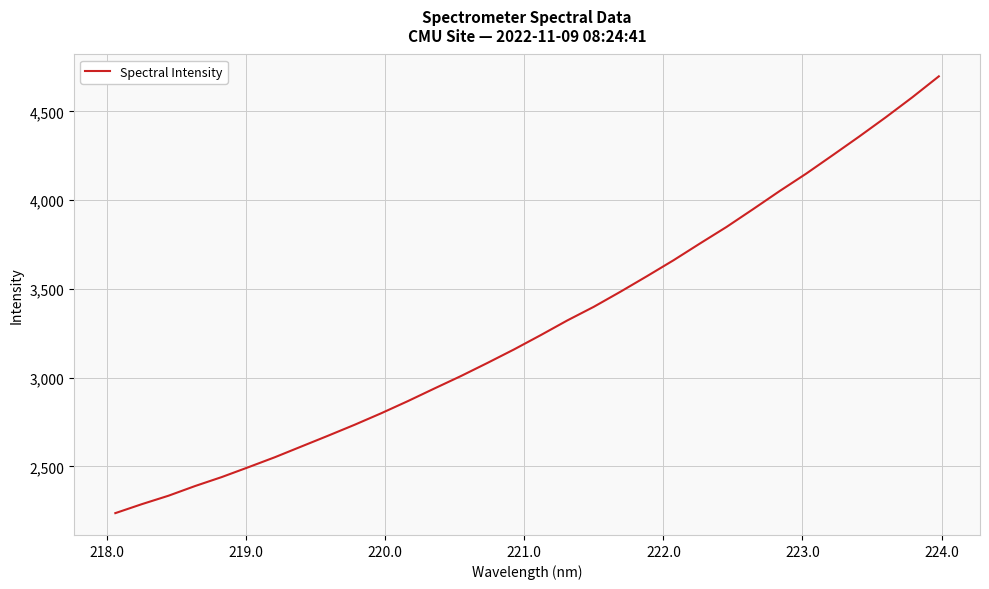

What is the greatest value displayed?

4697.9